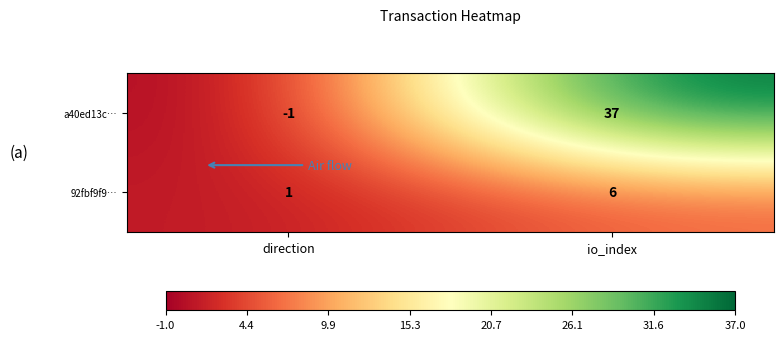

The value of a40ed13c… at direction is 0. True or false?

False